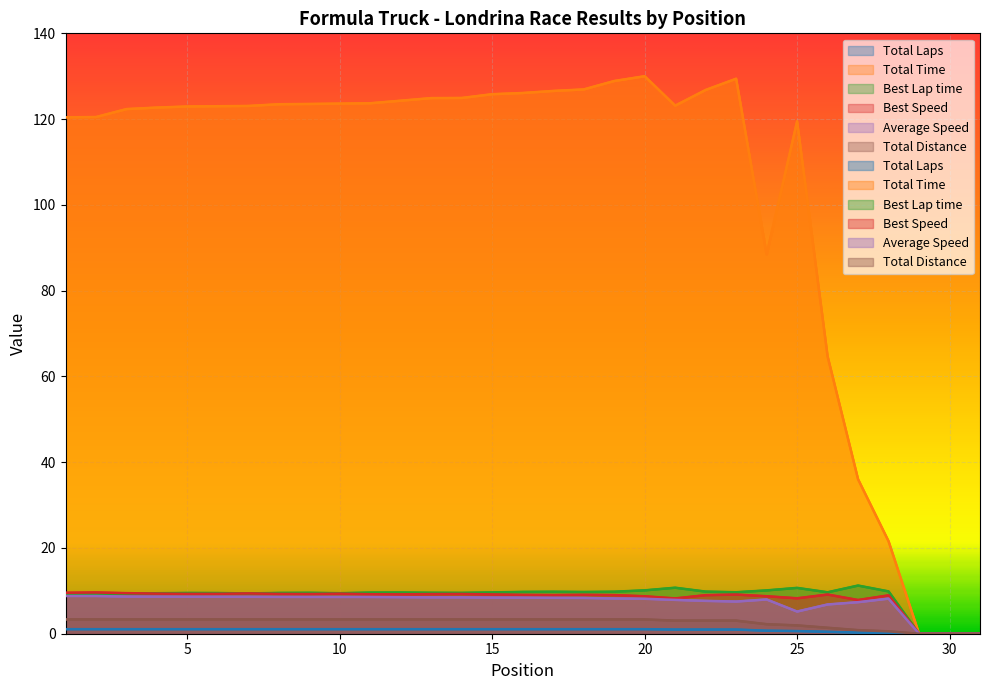

At how many categories does at least one series exceed 109?

24